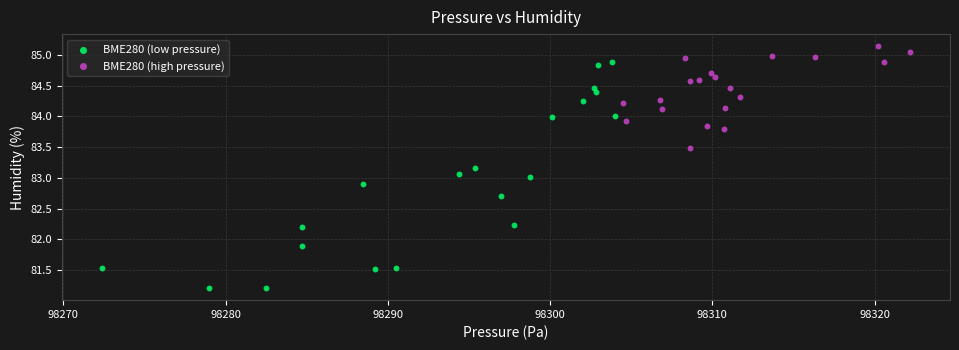

Which series contains the highest Y value?

BME280 (high pressure)